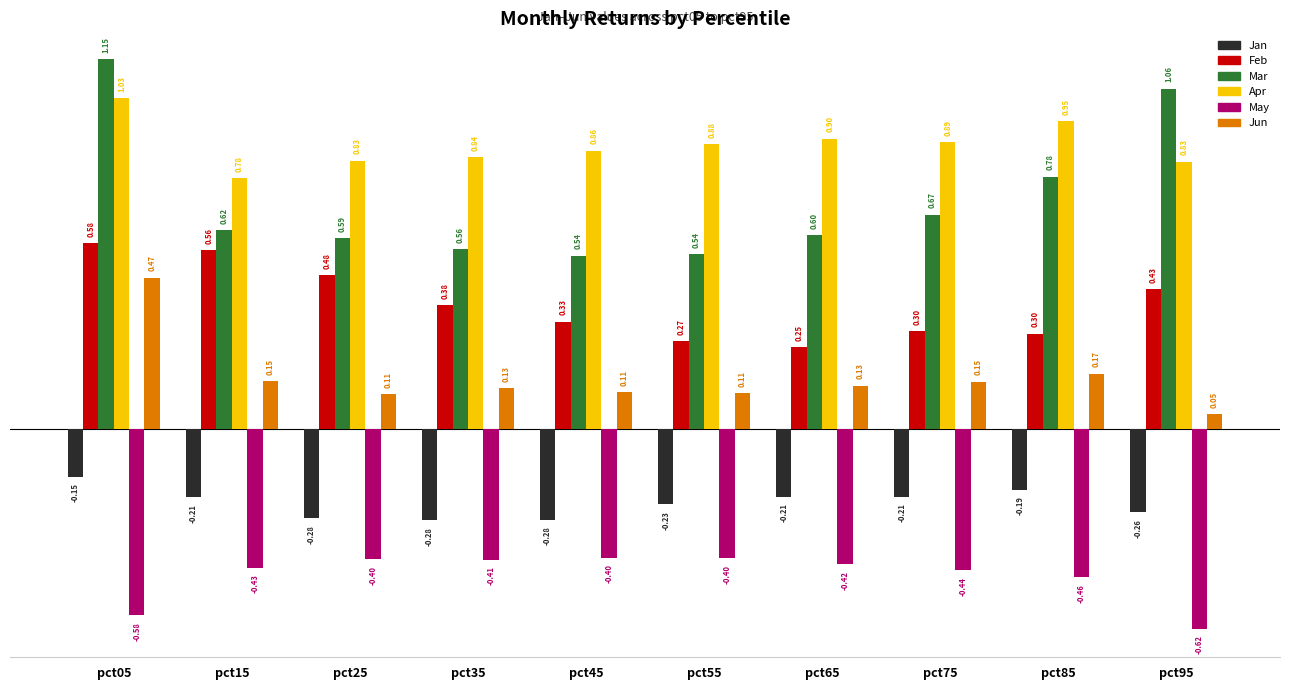

What is the sum of all Apr values?

8.8